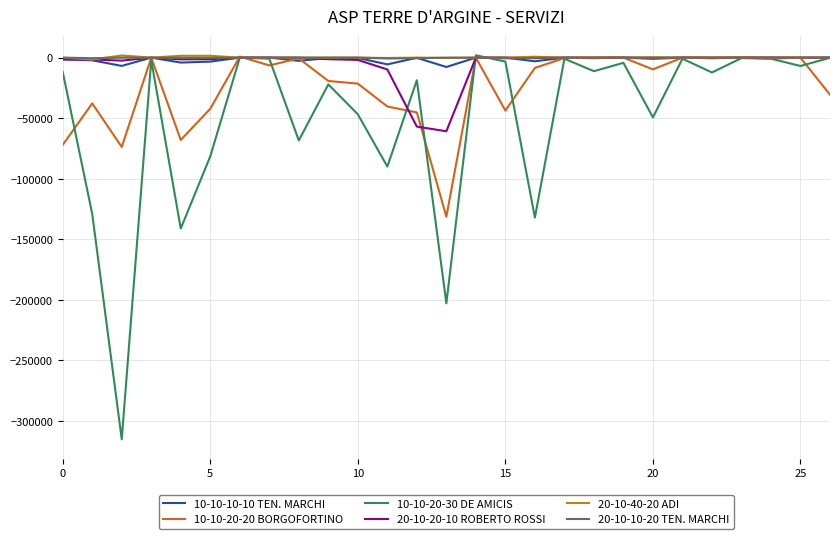

What is the lowest value of the 10-10-20-30 DE AMICIS series?

-315131.5